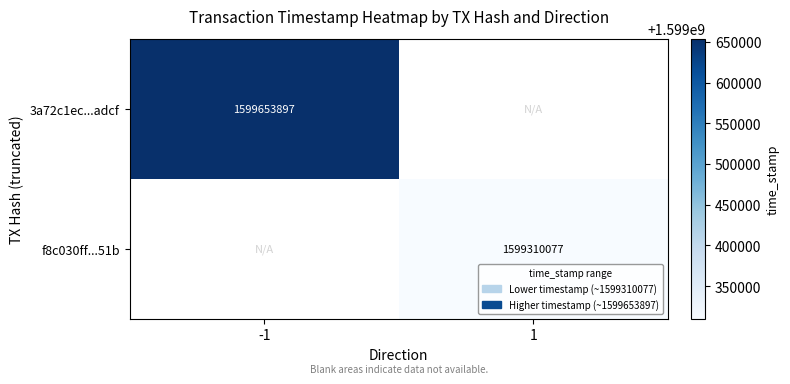

What is the greatest value displayed?

1599653897.0